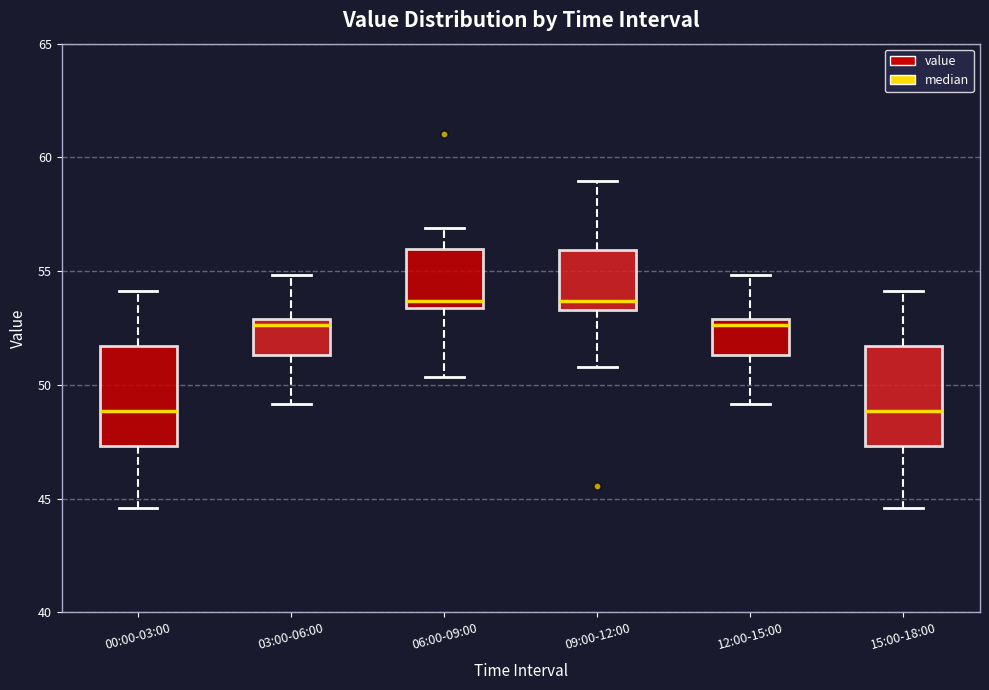

Where is the lower edge of the box for 12:00-15:00 on the y-axis? The values are not printed on the chart, so give them approximately, as read against the axis.

51.5